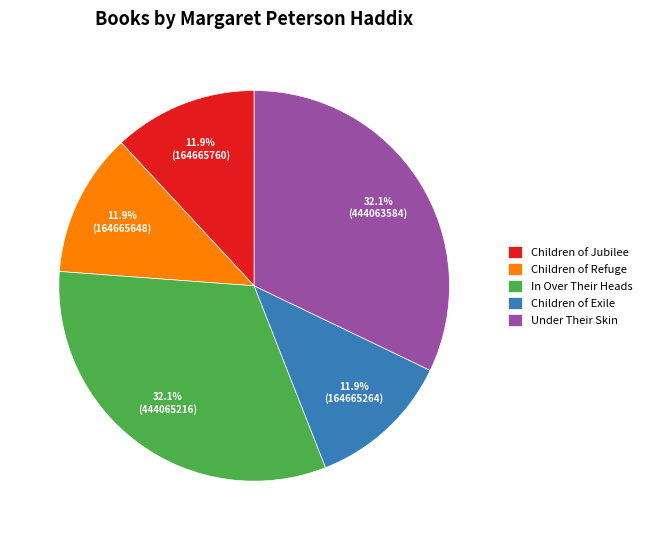

Count the number of slices in the pie.

5